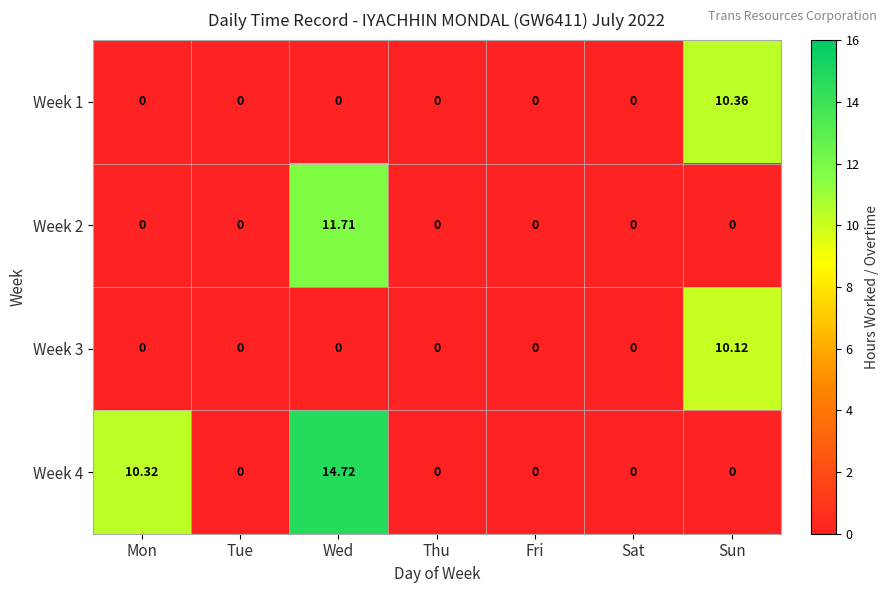

How many series are shown in this chart?

4